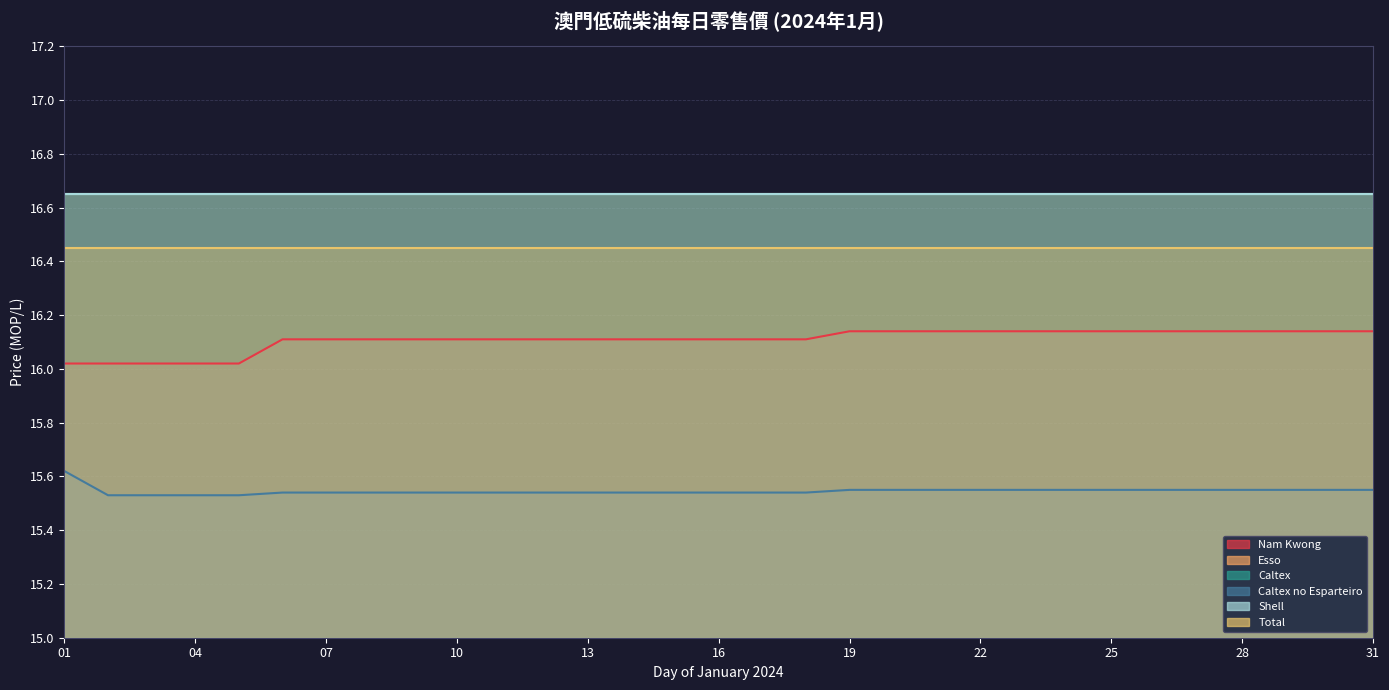

Does the chart display data point markers on the line(s)?

No